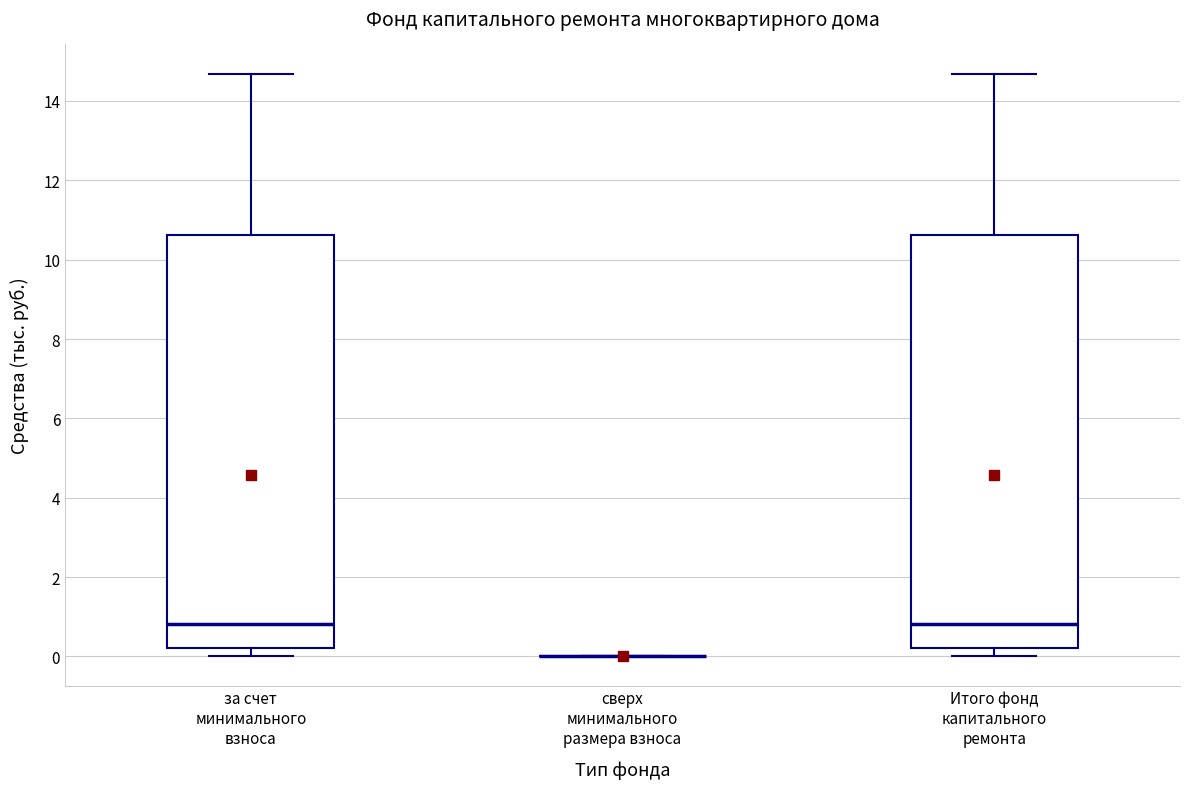

Reading left to right, transcribe this box plot: for each box, give where its median line is, the range the box spans, and where its two whiskers end, as read against the y-axis. The values are not printed on the chart, so give them approximately, as read against the axis.

за счет минимального взноса: median 0.8, box 0.2 to 10.6, whiskers 0.0 to 14.6
сверх минимального размера взноса: box collapsed to a line at 0.0, whiskers 0.0 to 0.0
Итого фонд капитального ремонта: median 0.8, box 0.2 to 10.6, whiskers 0.0 to 14.6